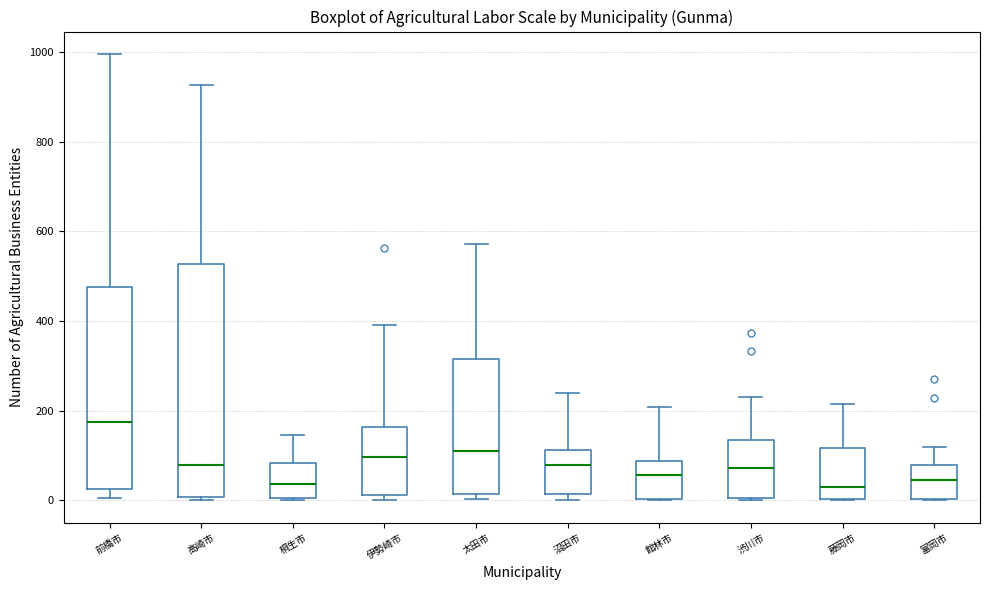

Reading left to right, read every box against the y-axis: the position of its median line, the range the box covers, and the ends of its whiskers. The values are not printed on the chart, so give them approximately, as read against the axis.

前橋市: median 180, box 20 to 480, whiskers 0 to 1000
高崎市: median 80, box 0 to 520, whiskers 0 (just below the box's lower edge) to 920
桐生市: median 40, box 0 to 80, whiskers 0 to 140
伊勢崎市: median 100, box 20 to 160, whiskers 0 to 400
太田市: median 120, box 20 to 320, whiskers 0 to 580
沼田市: median 80, box 20 to 120, whiskers 0 to 240
館林市: median 60, box 0 to 80, whiskers 0 to 200
渋川市: median 80, box 0 to 140, whiskers 0 to 240
藤岡市: median 40, box 0 to 120, whiskers 0 to 220
富岡市: median 40, box 0 to 80, whiskers 0 to 120